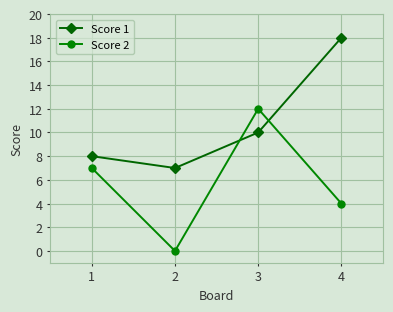

Reading left to right, list all the values displayed in this chart.

Score 1: 8	7	10	18
Score 2: 7	0	12	4